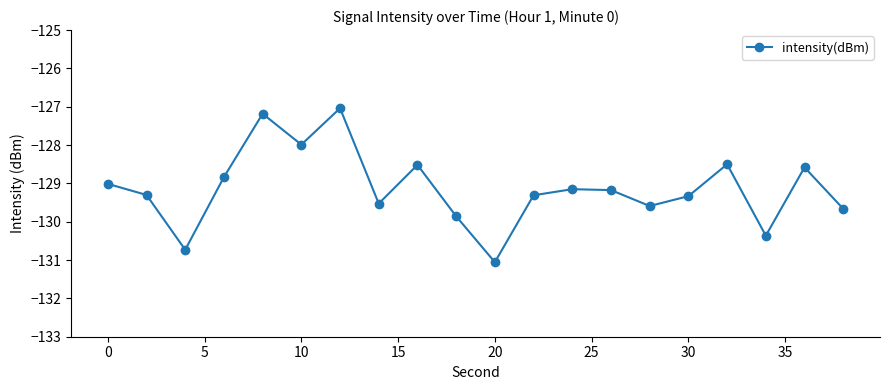

What is the minimum value shown in the chart?

-131.1